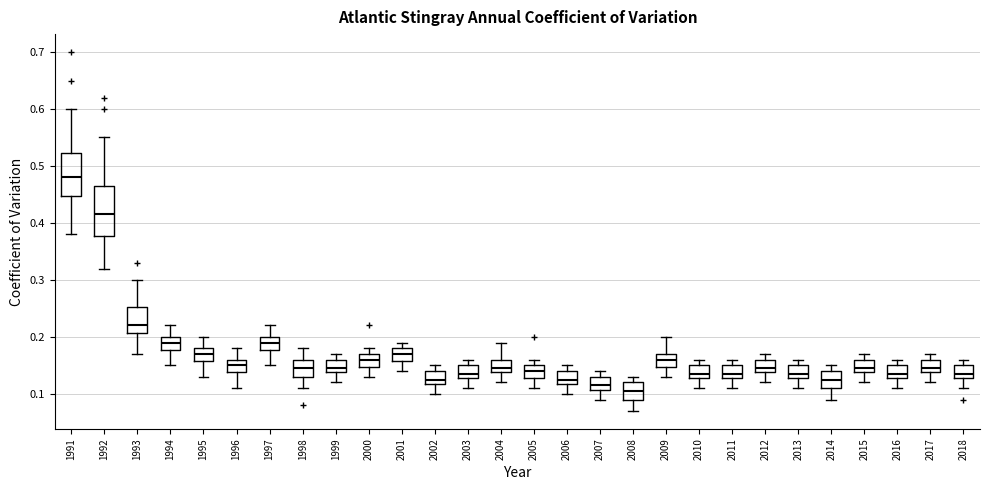

Comparing the boxes themselves (not the whiskers), which one is the tallest?

1992